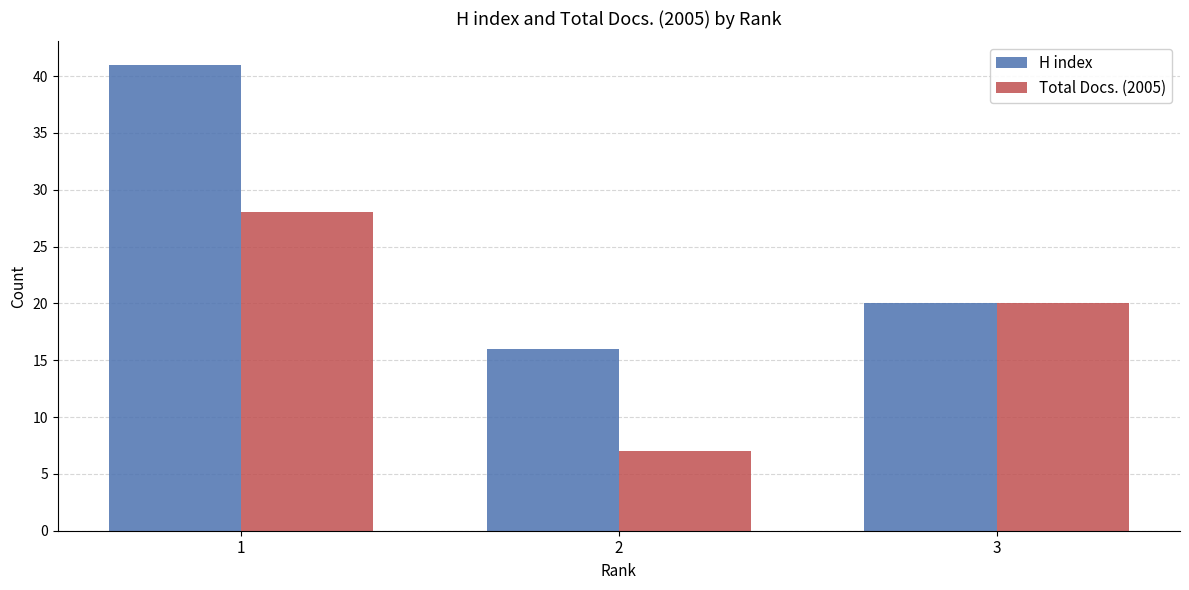

What is the average value of the H index series?

26